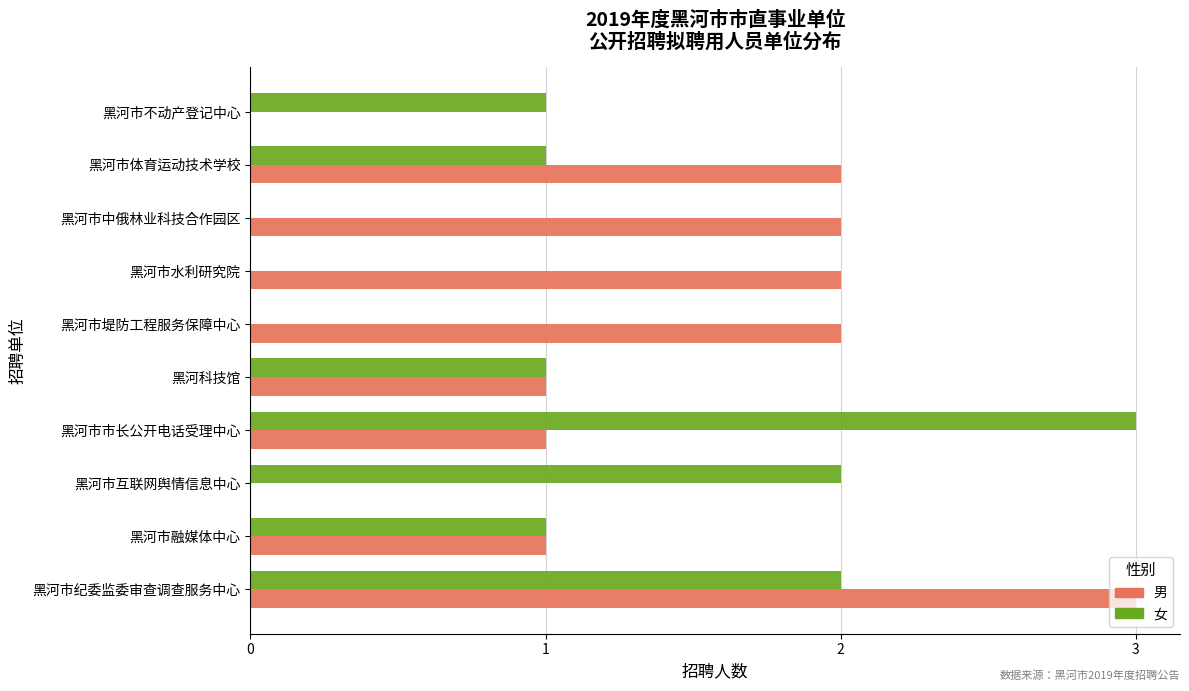

What is the sum of all 女 values?

11